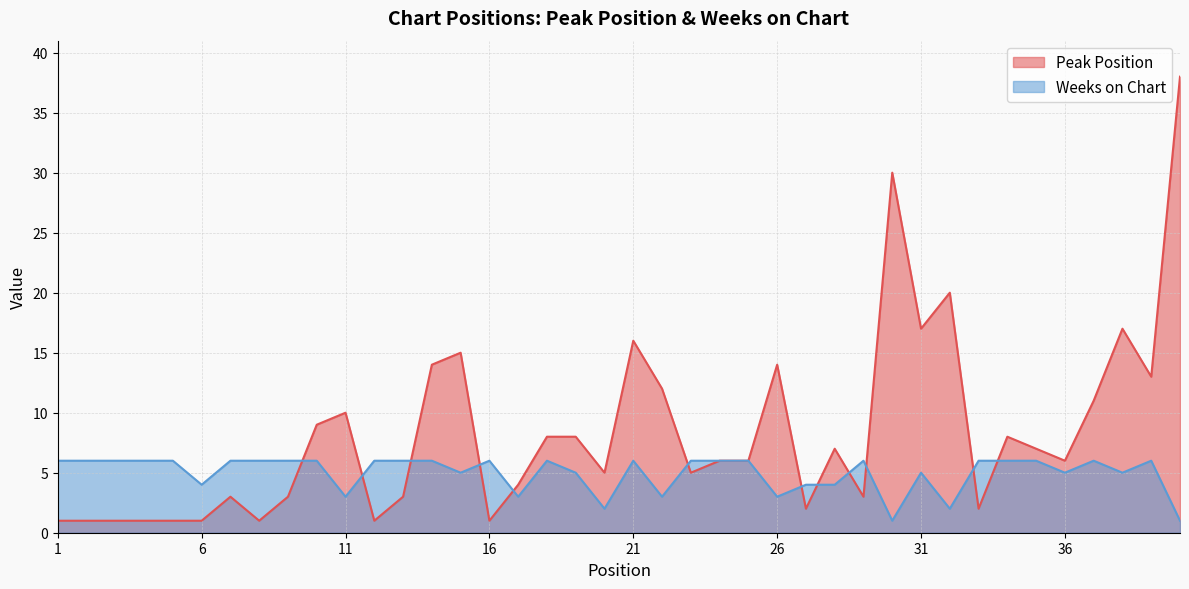

Count the Weeks on Chart values in the range 4 to 6.

32